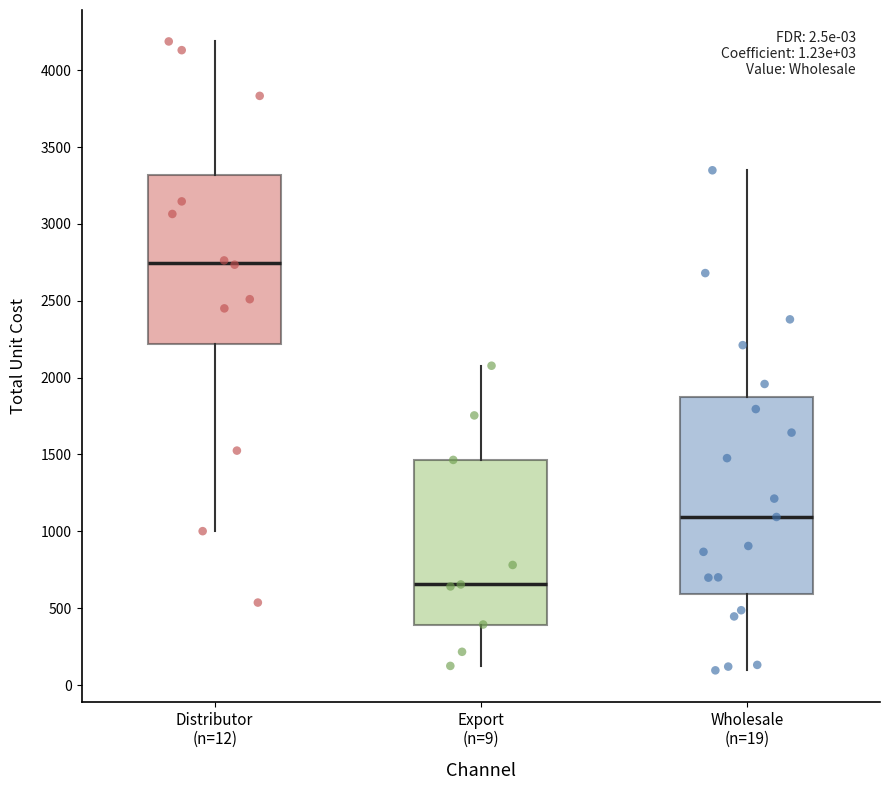

Which box's median line is the lowest?

Export (n=9)